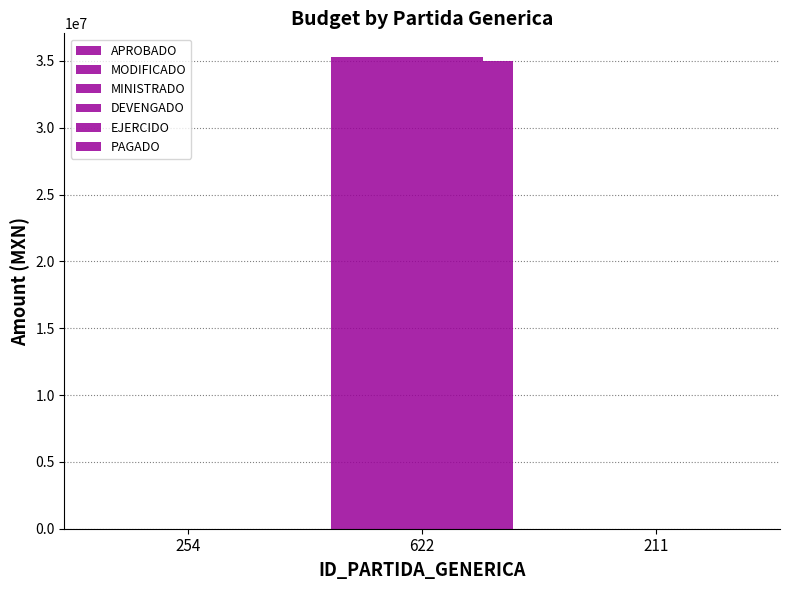

Is the value of MINISTRADO at 622 greater than the value of DEVENGADO at 211?

Yes